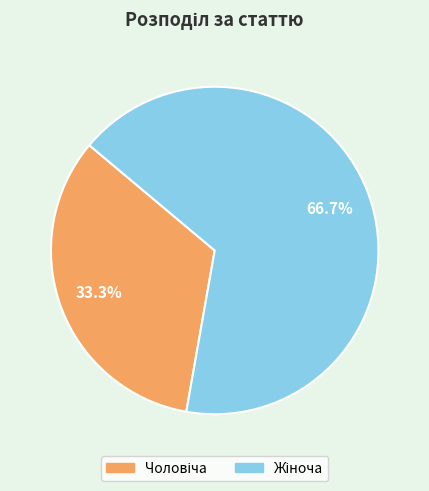

Is there any slice that represents more than half of the pie?

Yes